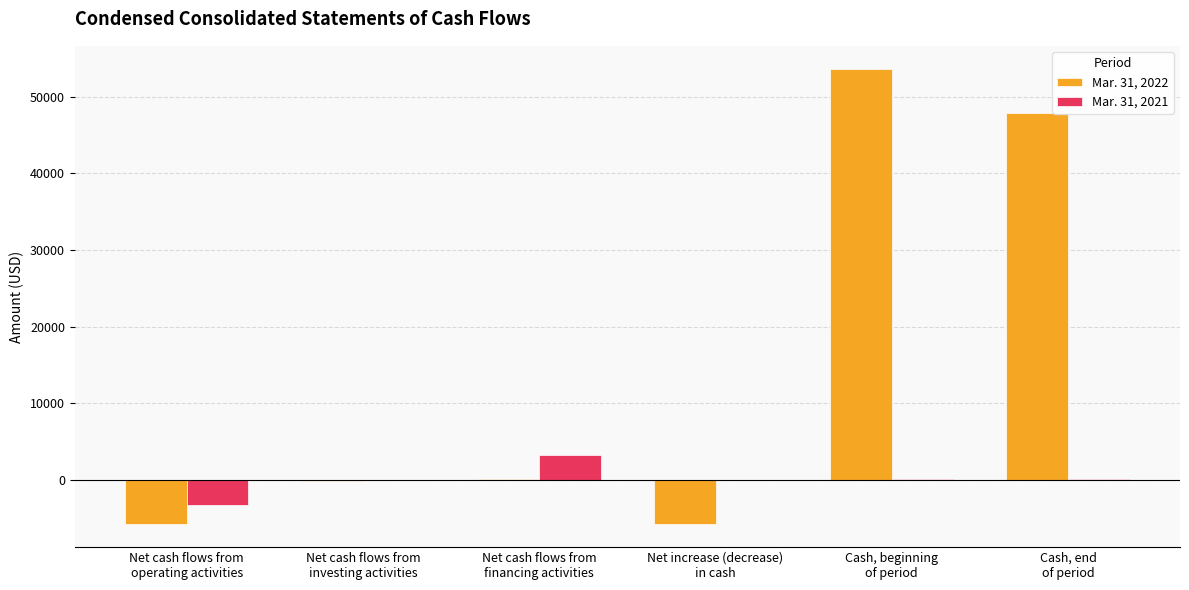

The Mar. 31, 2022 series shows -9782 at Net increase (decrease)
in cash. True or false?

False